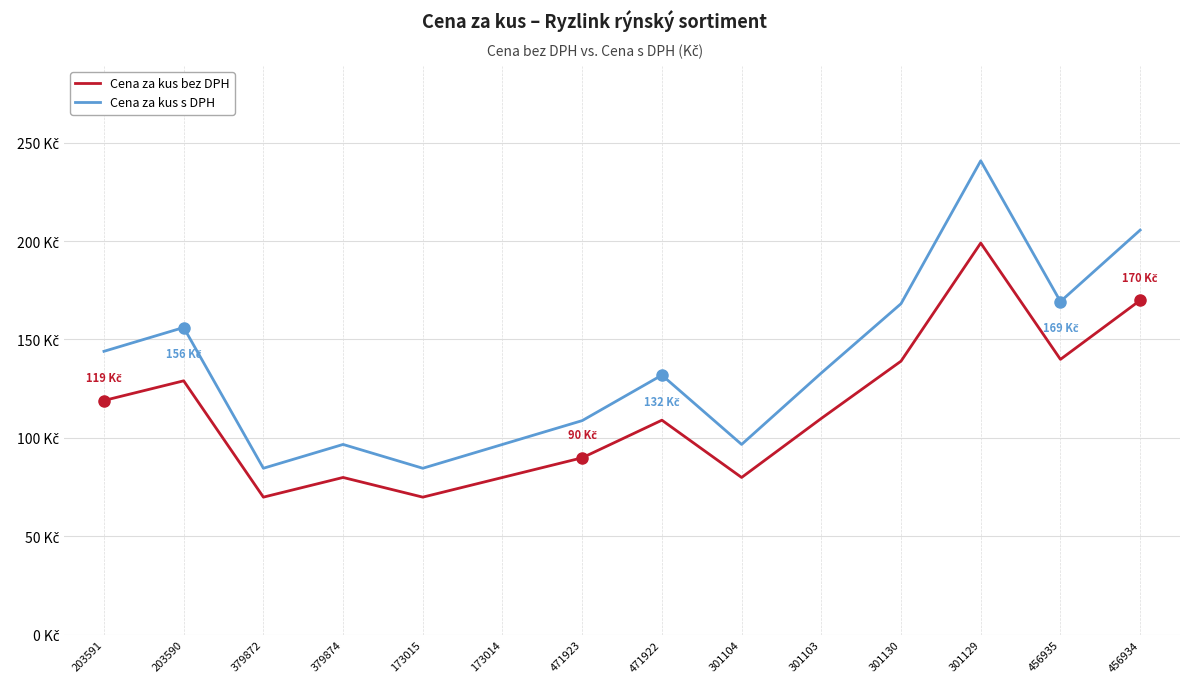

Where is the first local maximum for Cena za kus s DPH?

203590